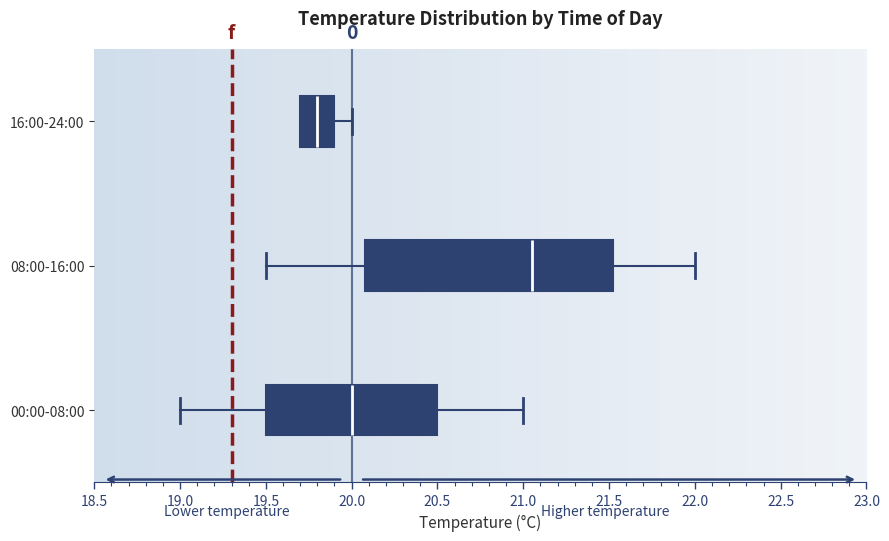

Where is the right edge of the box for 08:00-16:00 on the x-axis? The values are not printed on the chart, so give them approximately, as read against the axis.

21.55